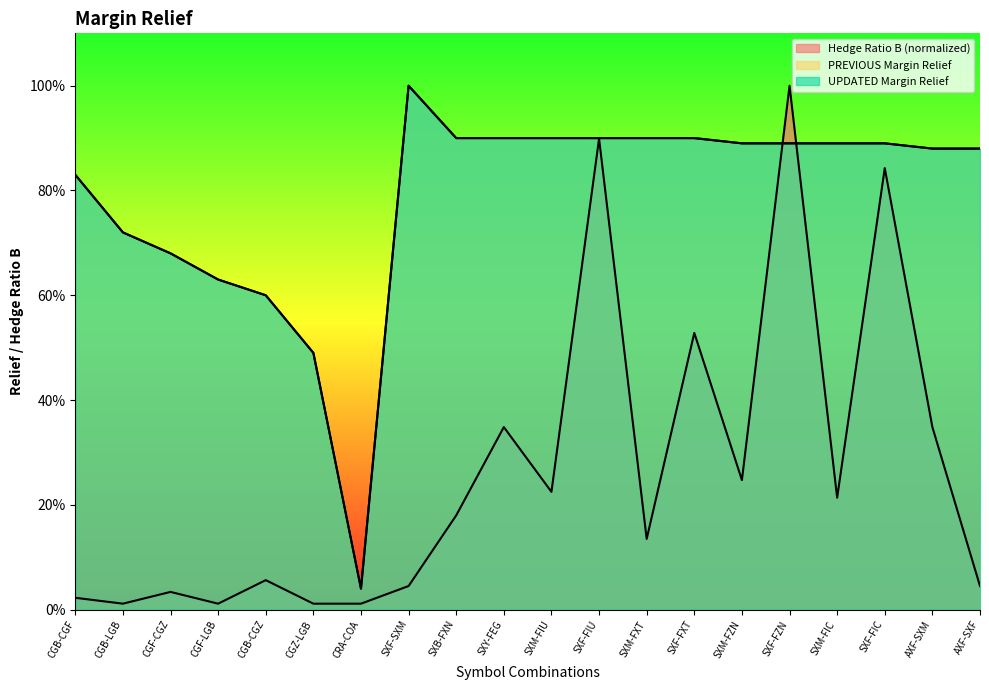

Which category has the highest value in the UPDATED Margin Relief series?

SXF-SXM